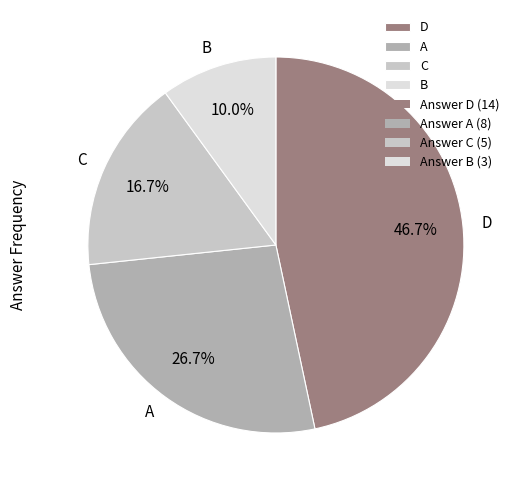

To the nearest percent, what percentage of the pie is D?

47%